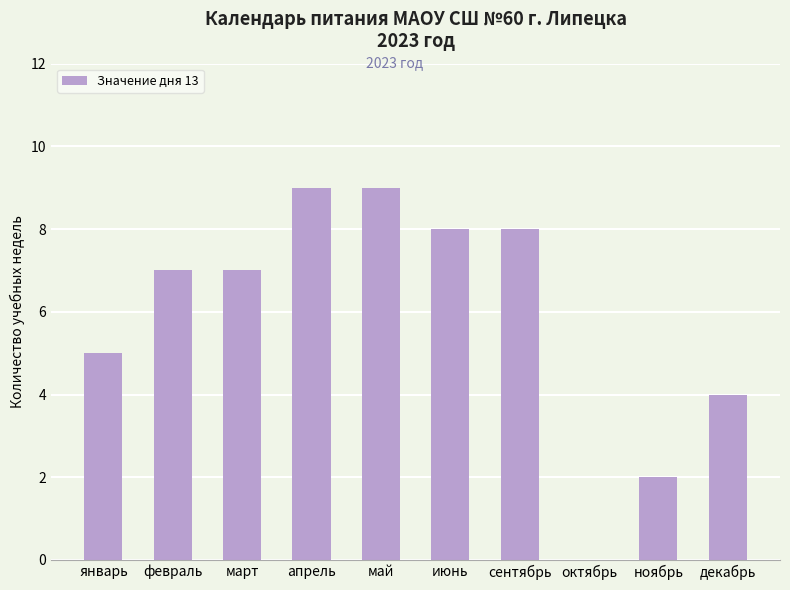

Reading left to right, transcribe all the data shown in this chart.

5	7	7	9	9	8	8	0	2	4